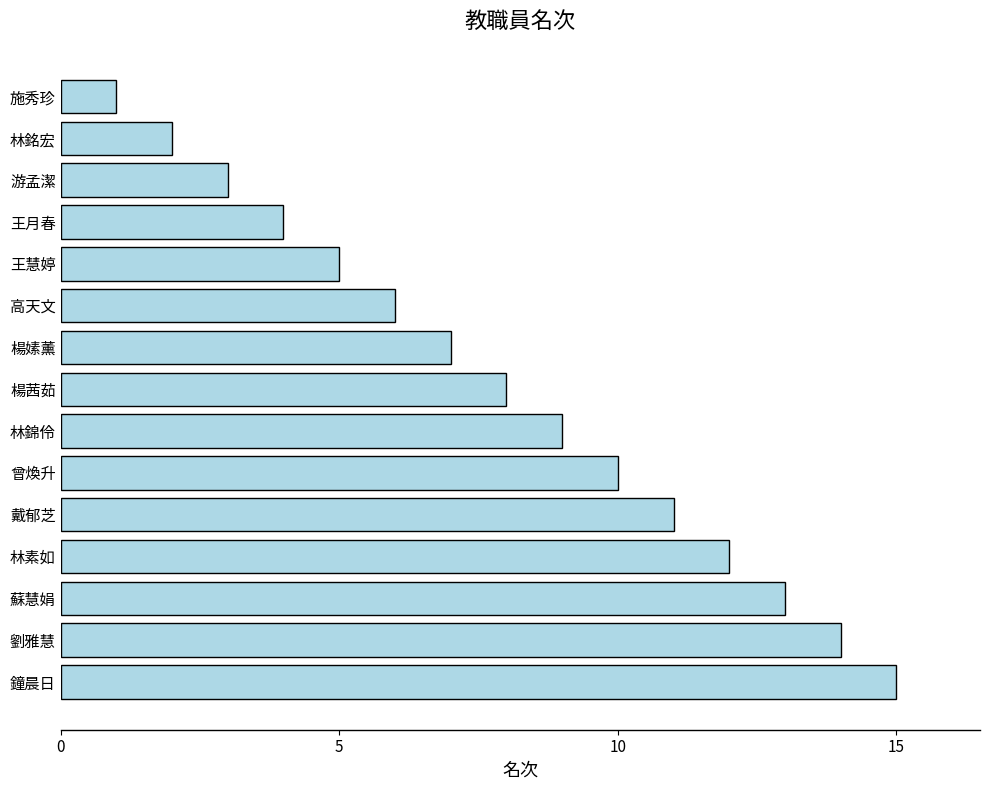

What is the maximum value shown in the chart?

15